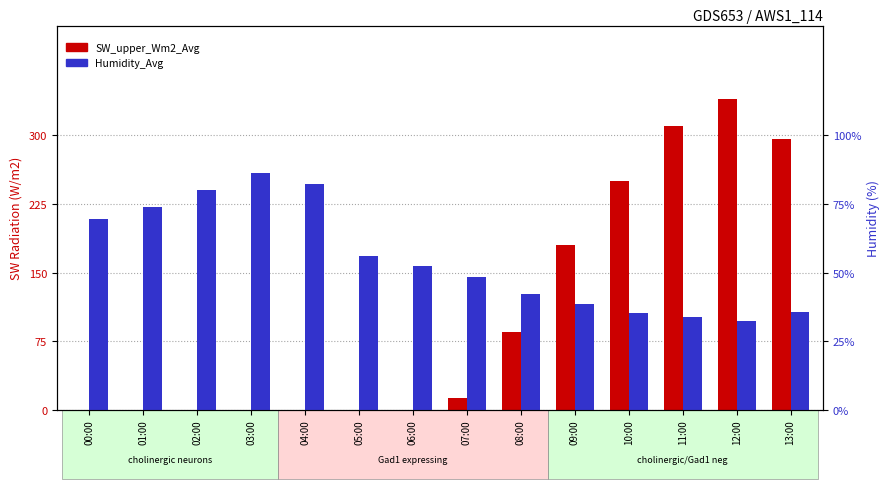

What is the difference between the maximum and minimum values in the Humidity_Avg series?

53.9